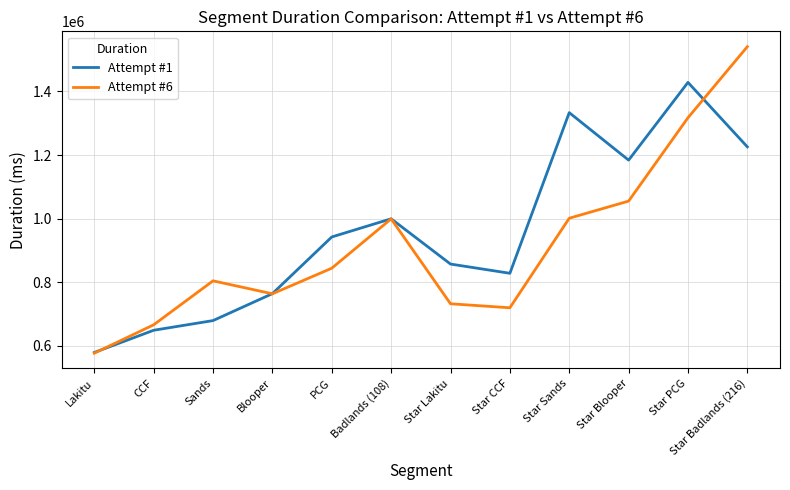

Which series has the widest spread of values?

Attempt #6